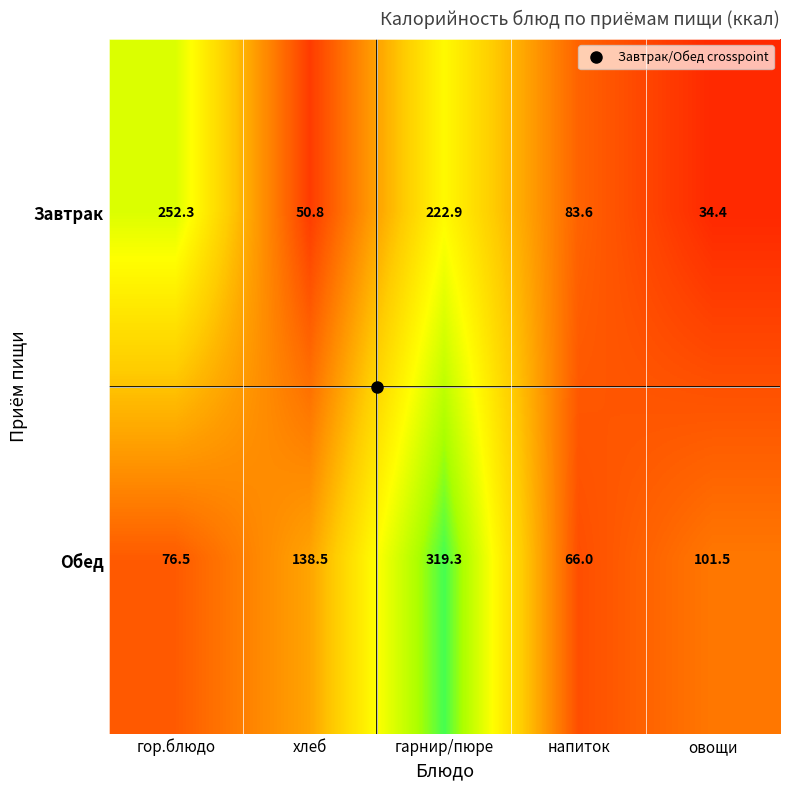

What is the sum of the Завтрак values at напиток and овощи?

118.0